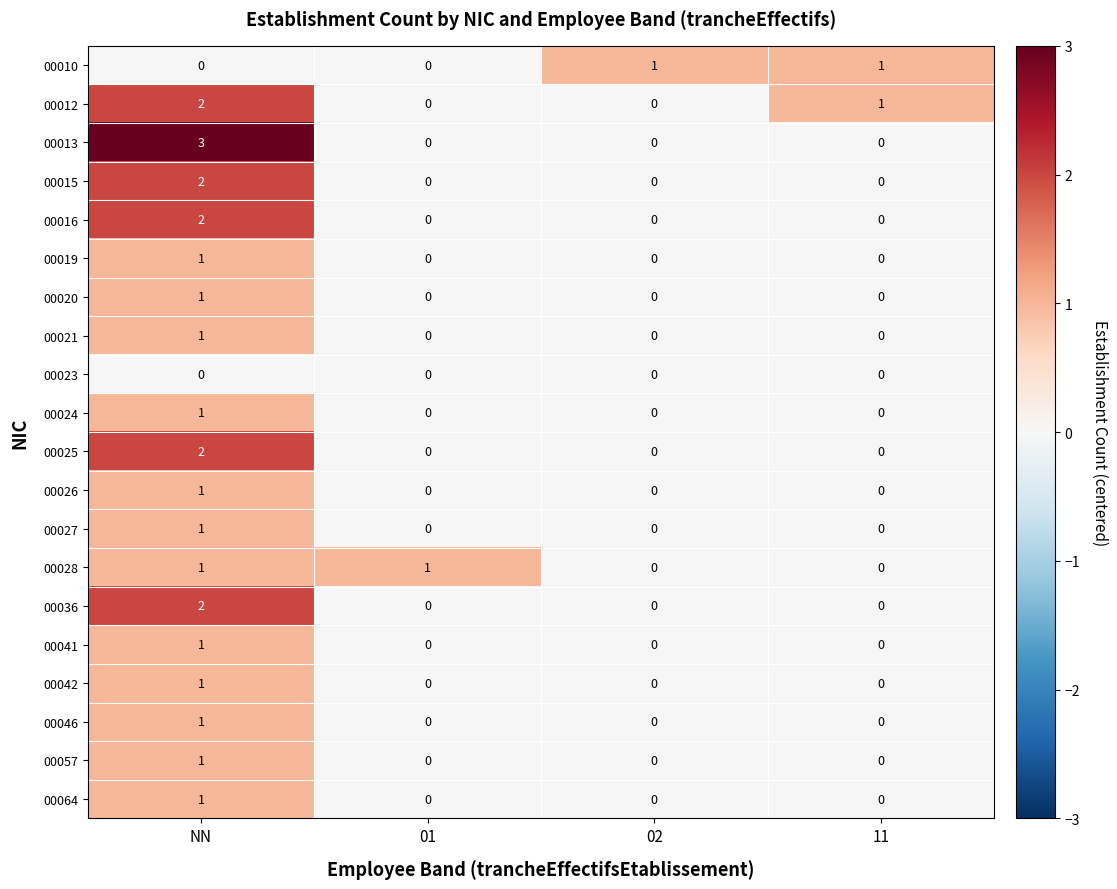

At which category is the sum across all series the highest?

NN